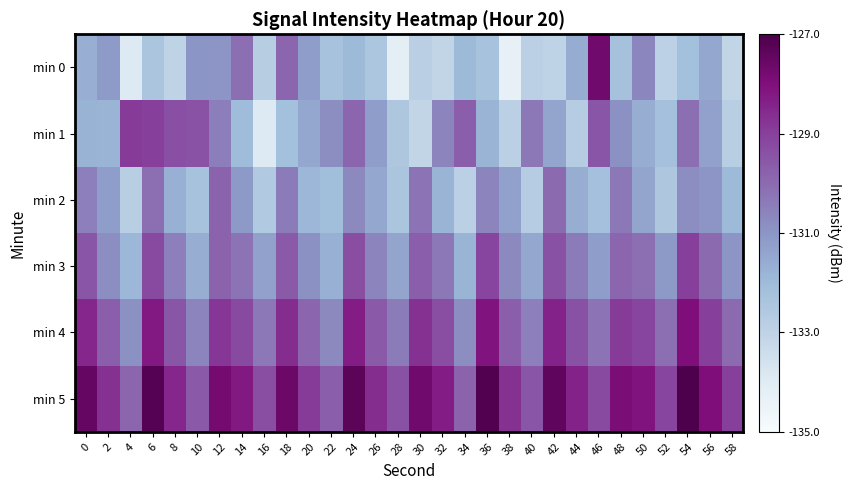

Which series changed the most between 8 and 30?

min 1